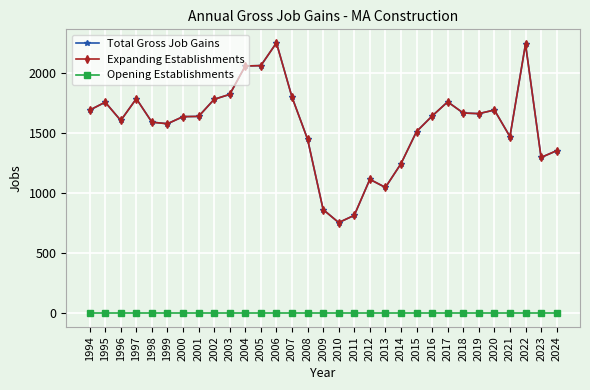

What is the minimum value for Total Gross Job Gains?

754